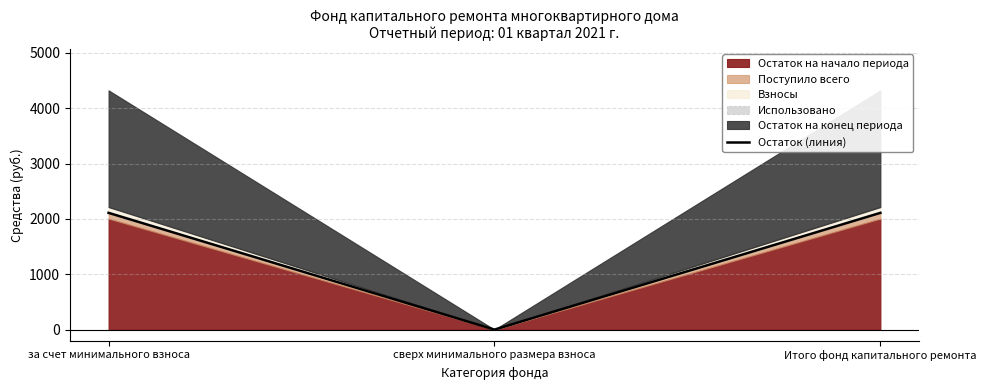

What is the label of the 3rd point from the left?

Итого фонд капитального ремонта